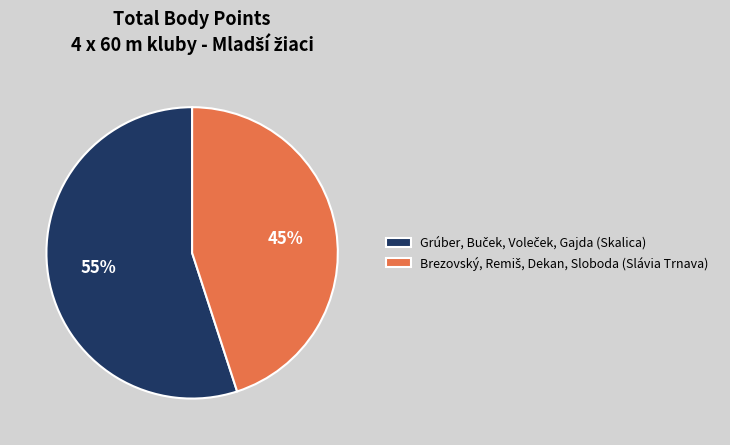

Does any single category account for the majority?

Yes